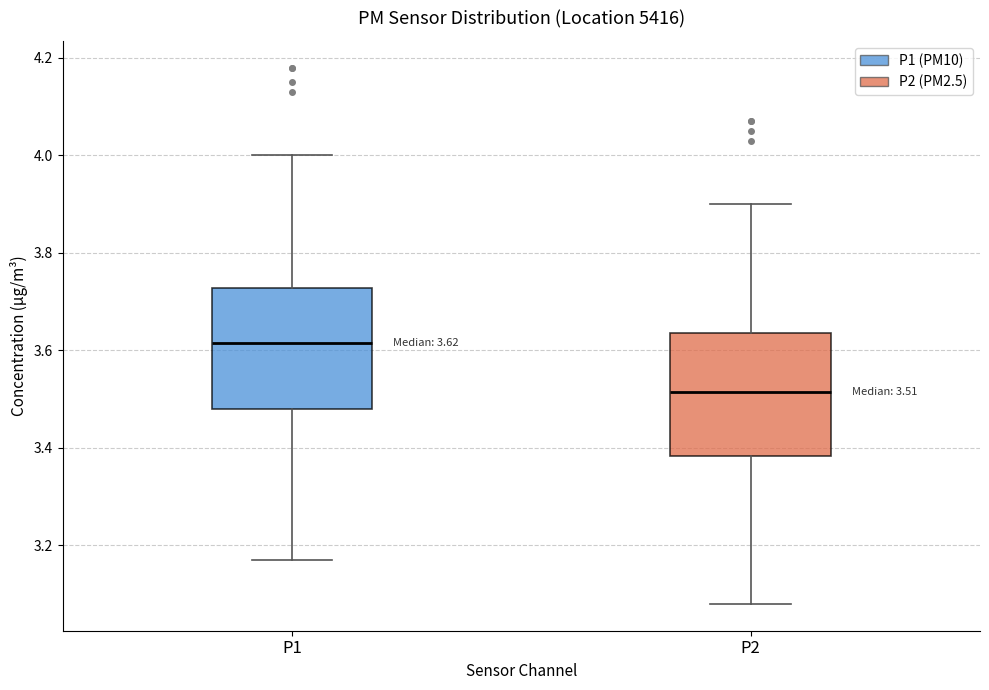

Which box's median line is the highest?

P1